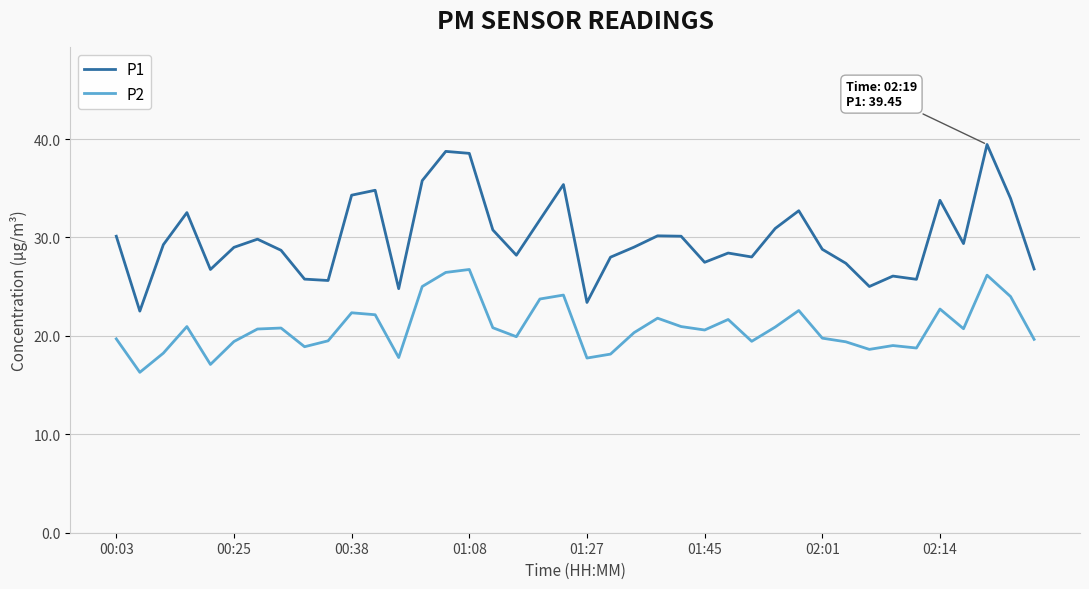

Which series has the largest total across all categories?

P1